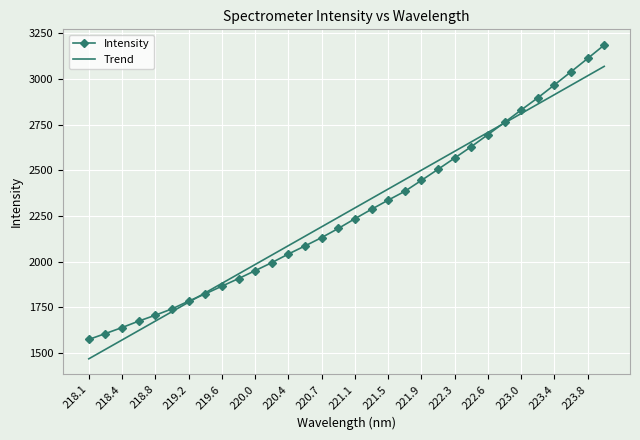

What is the difference between the second highest and second lowest values in the Trend series?

1497.6